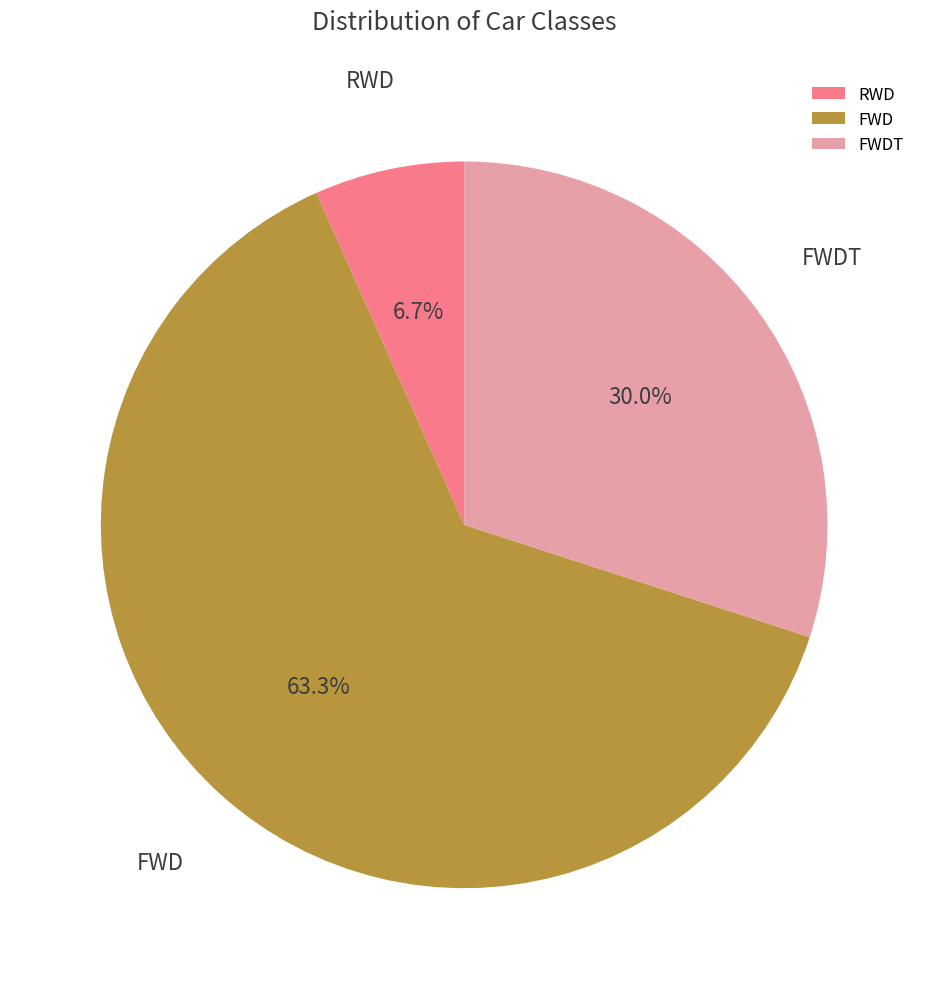

Which slice is the largest?

FWD